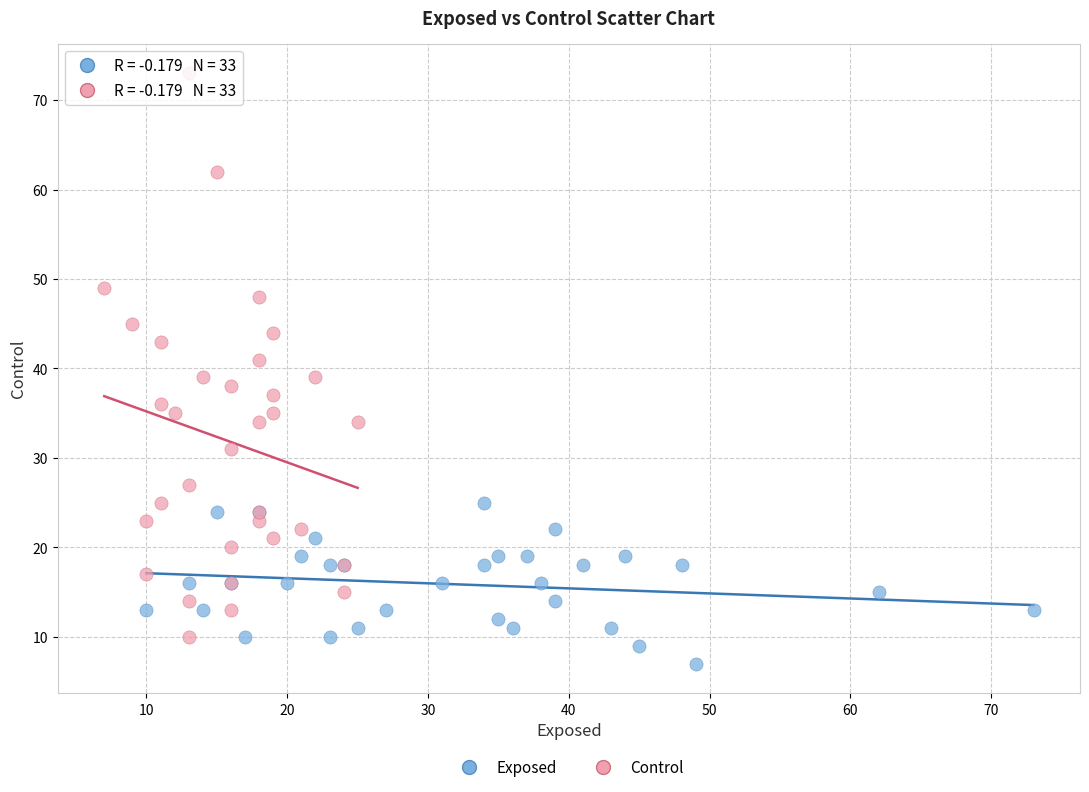

Which series has the largest Y range (max minus min)?

Control